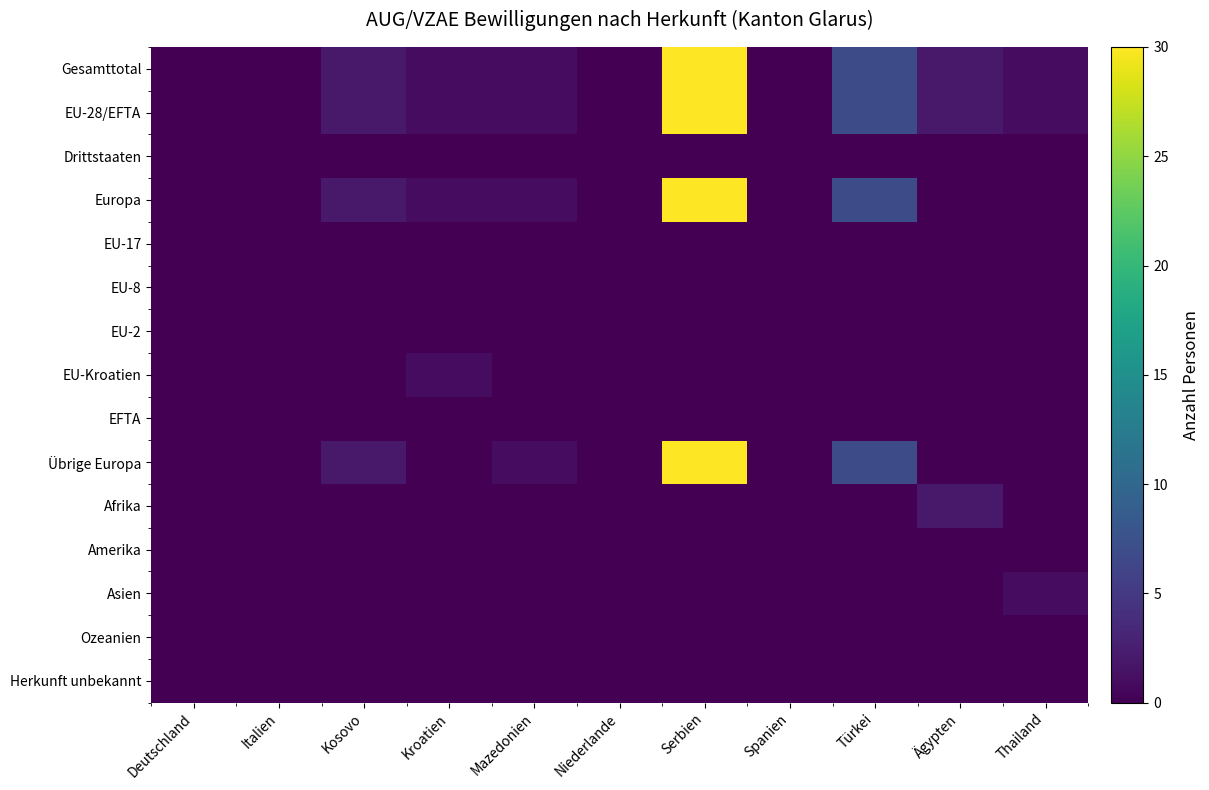

How many distinct data groups are displayed?

15